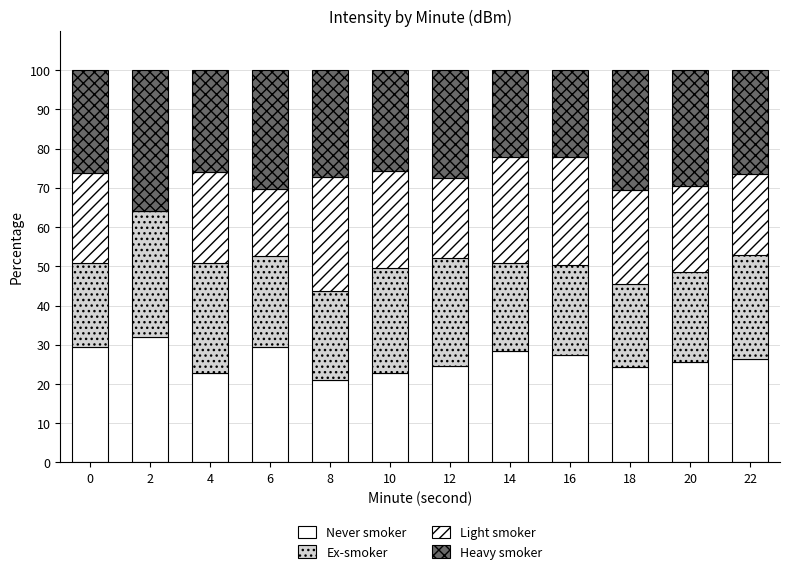

Is it true that Light smoker equals 11.1 at 2?

False